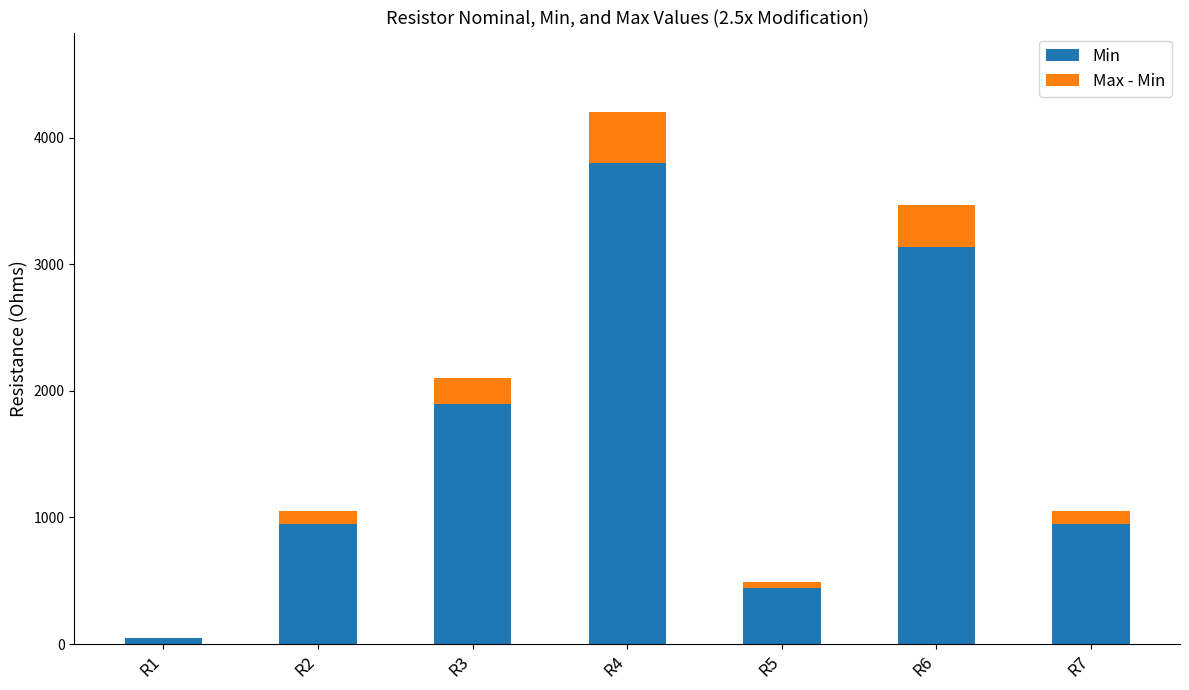

What is the sum of the Min values at R4 and R6?

6935.0